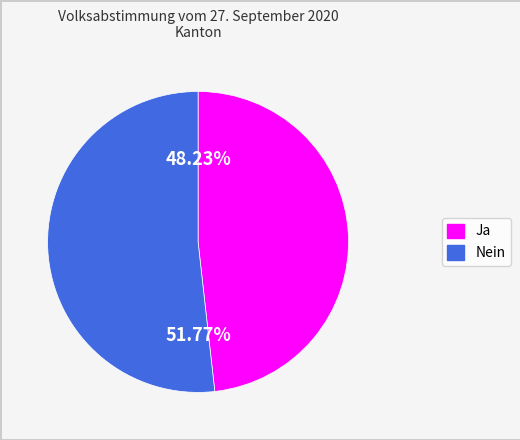

To the nearest percent, what is the average slice percentage?

50%